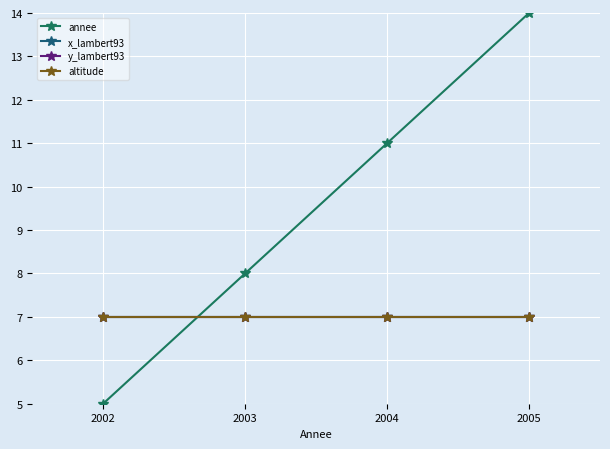

What is the average value of the annee series?

10